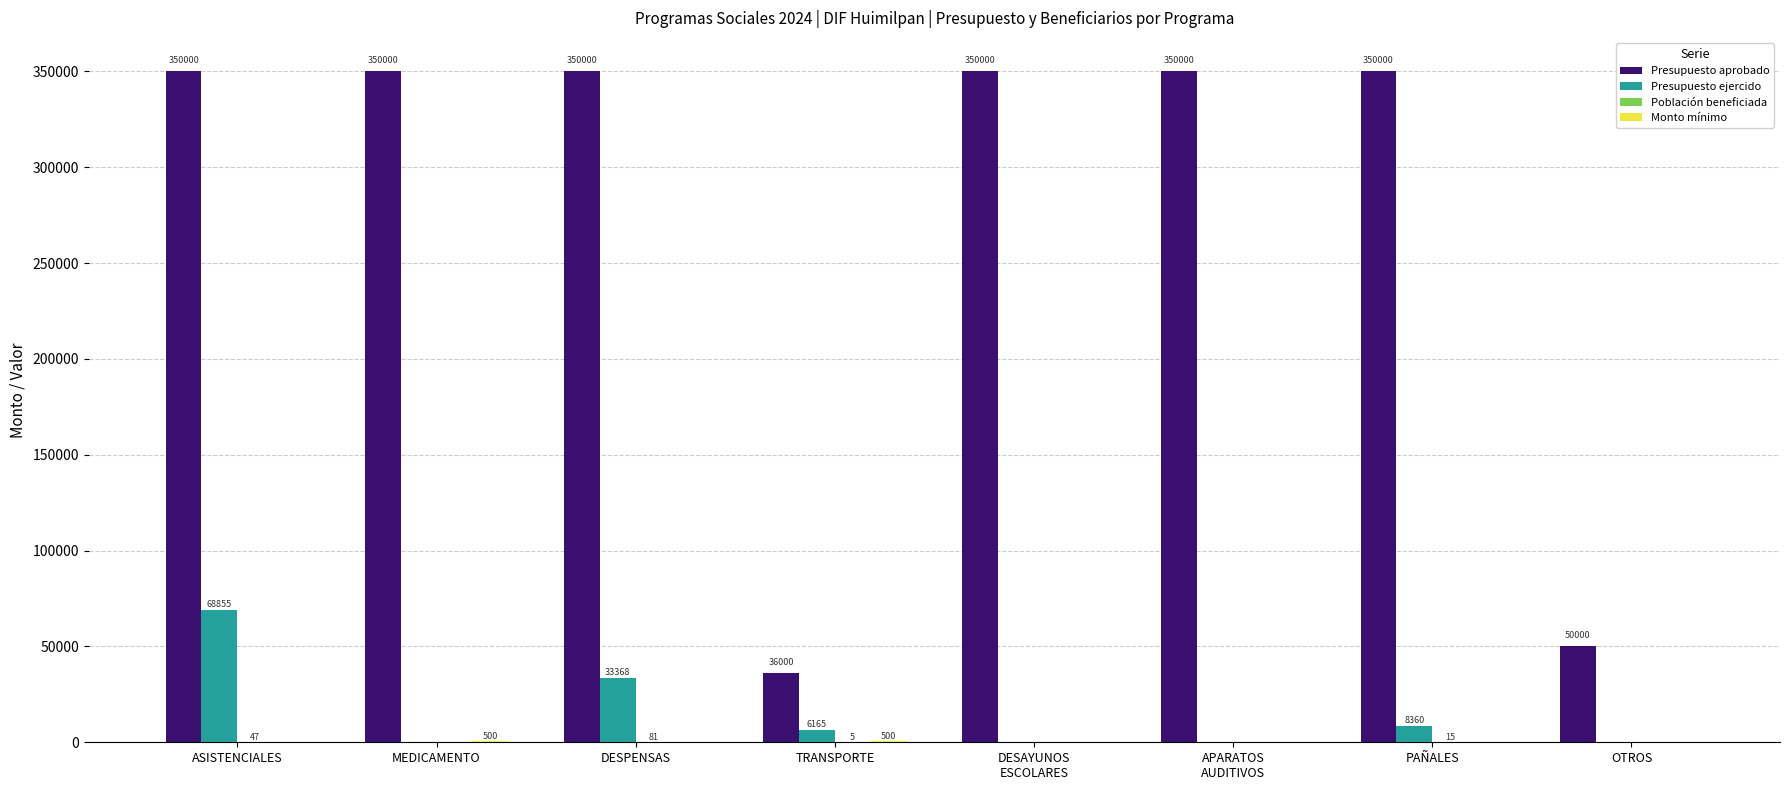

What is the sum of all Presupuesto aprobado values?

2186000